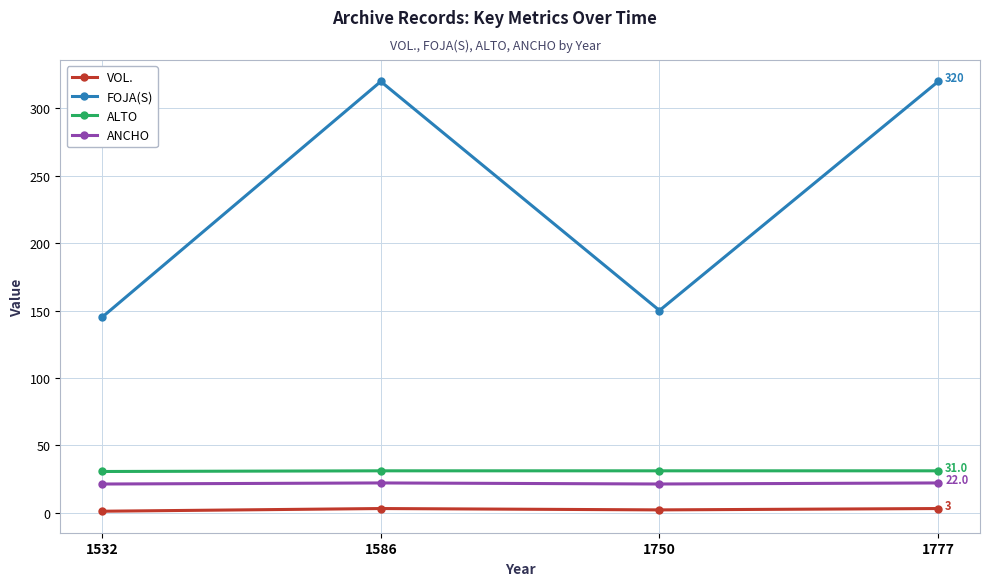

True or false: FOJA(S) and ANCHO cross at least once.

False